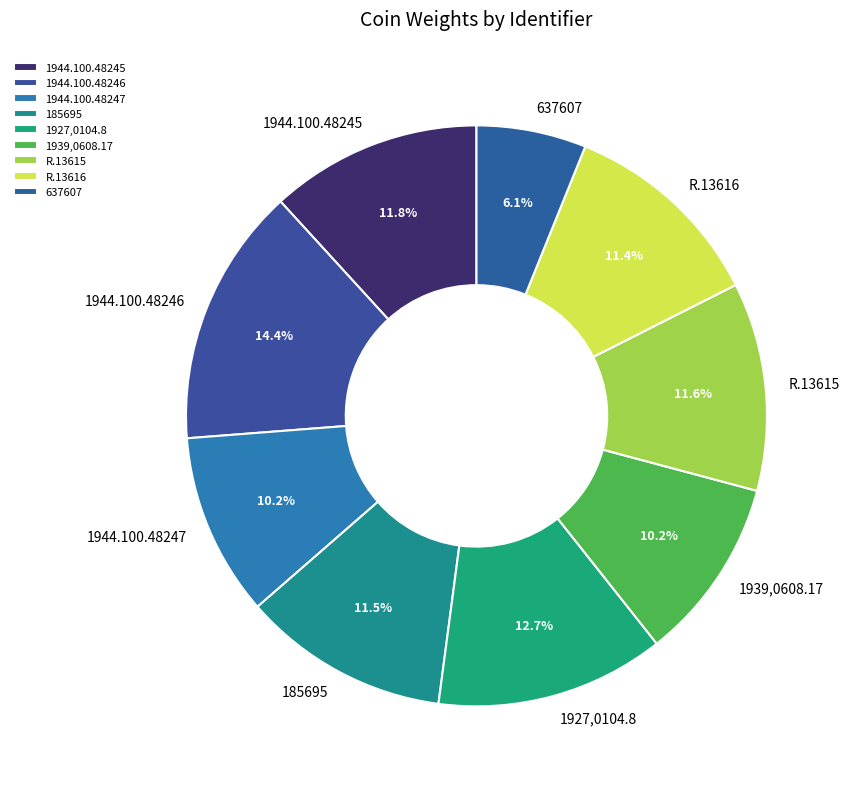

To the nearest percent, what is the average slice percentage?

11%